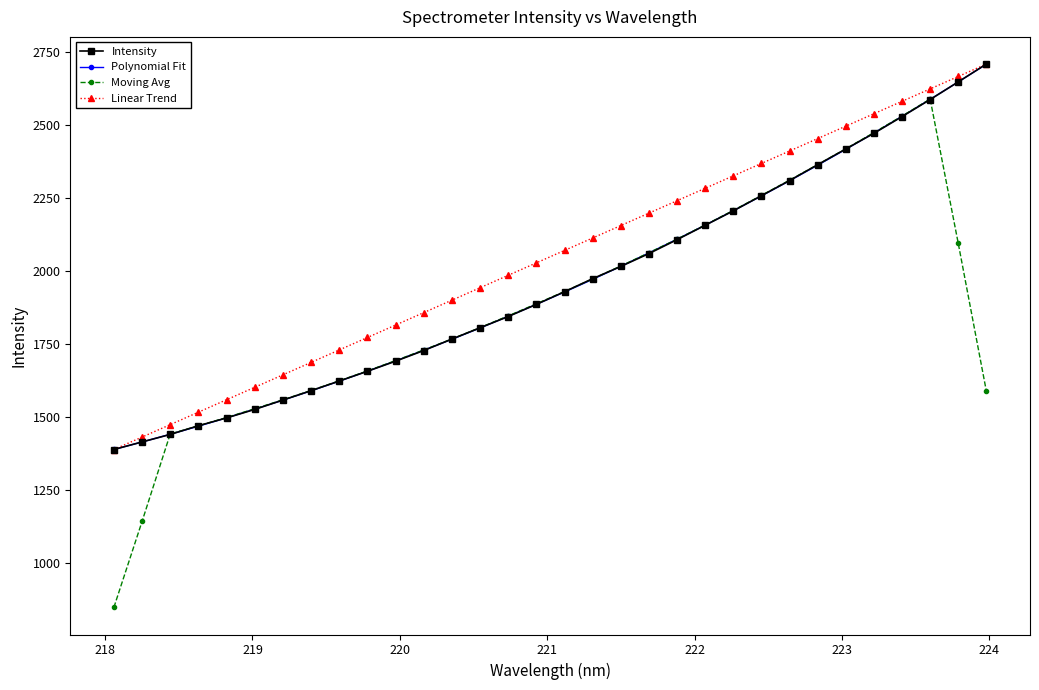

How many values in the Linear Trend series are below 2070?

16